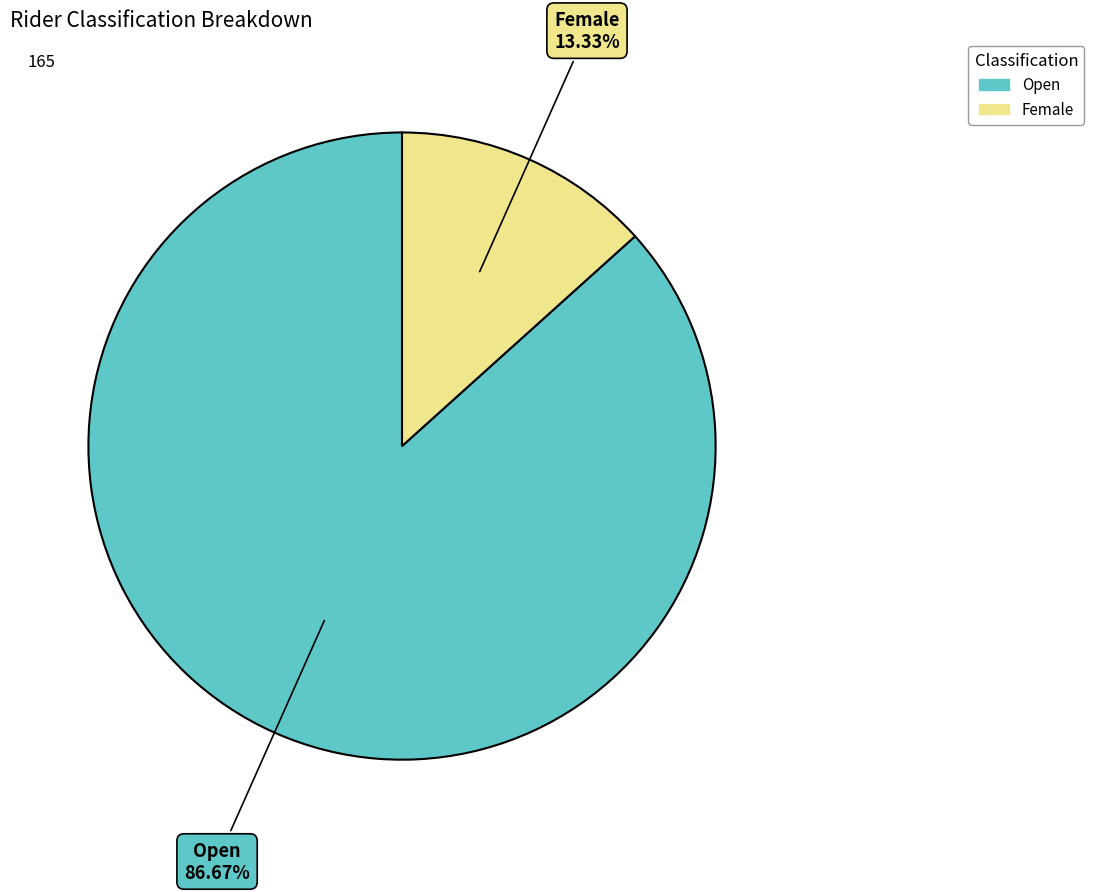

Between Female and Open, which is larger?

Open